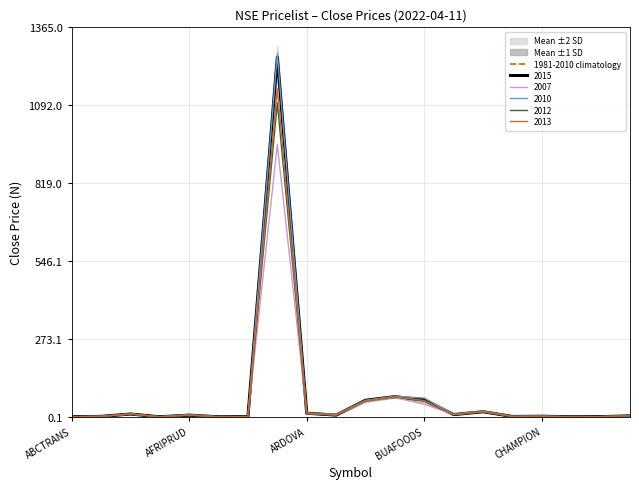

Reading left to right, extract all data points from this chart.

0.3	1.8	9.8	0.2	6.0	0.2	0.7	1260.4	12.8	6.2	58.2	70.8	59.5	8.0	18.0	1.3	2.1	0.2	0.6	3.5